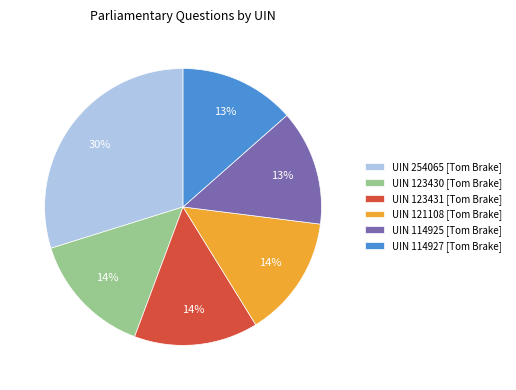

To the nearest percent, what is the average slice percentage?

17%